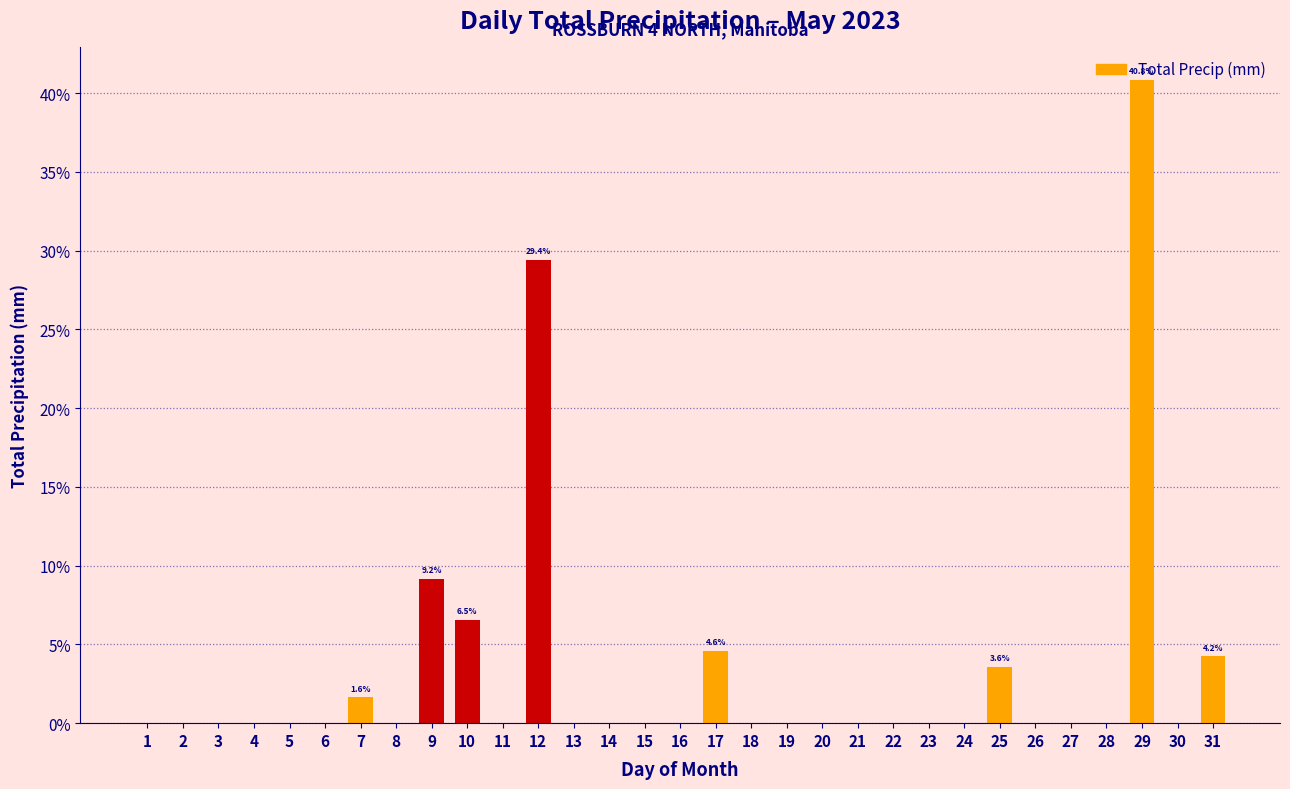

The chart shows a value of 0.0 at 15. True or false?

True